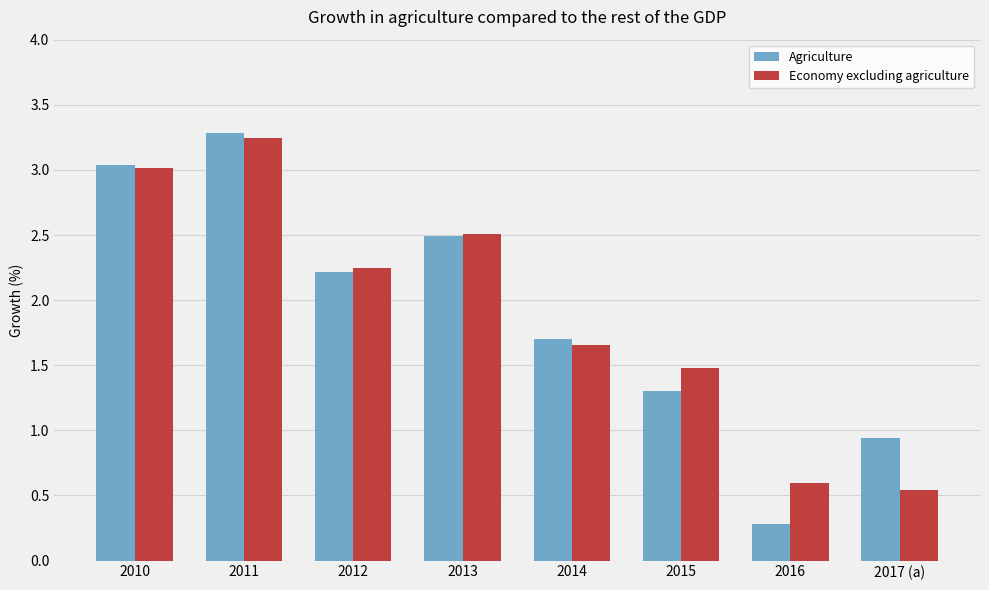

True or false: Economy excluding agriculture has a value of 5.2 at 2011.

False